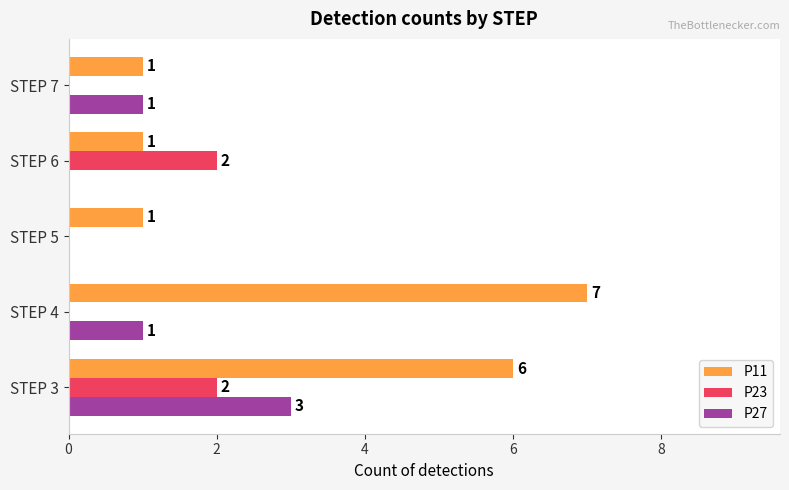

True or false: P23 has a value of -1 at STEP 4.

False